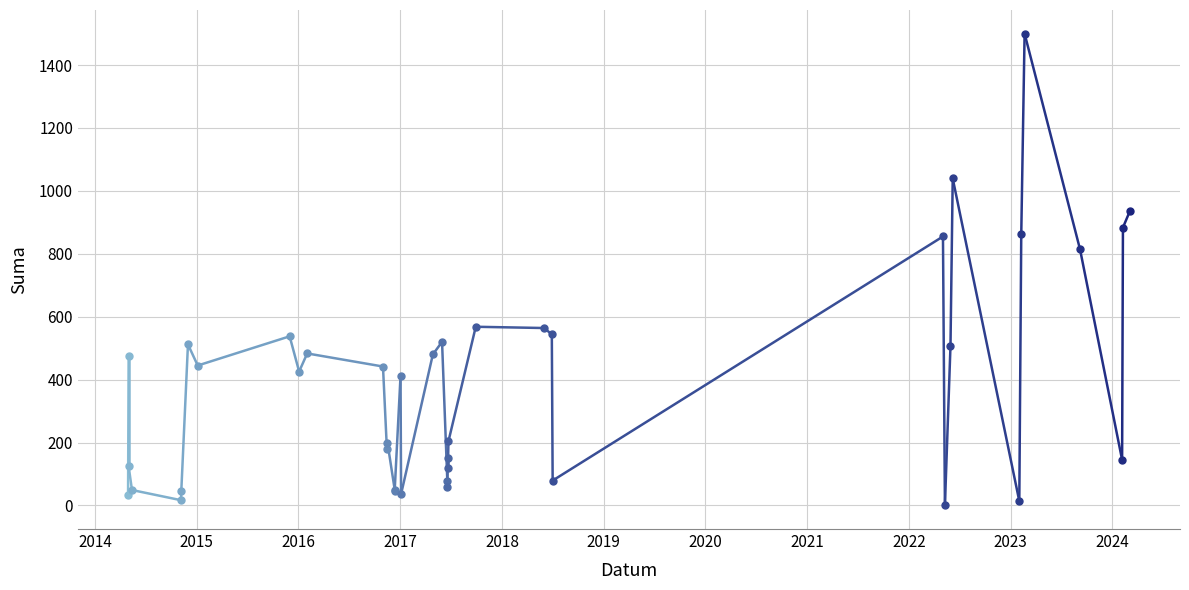

How many data points does each series have?

40